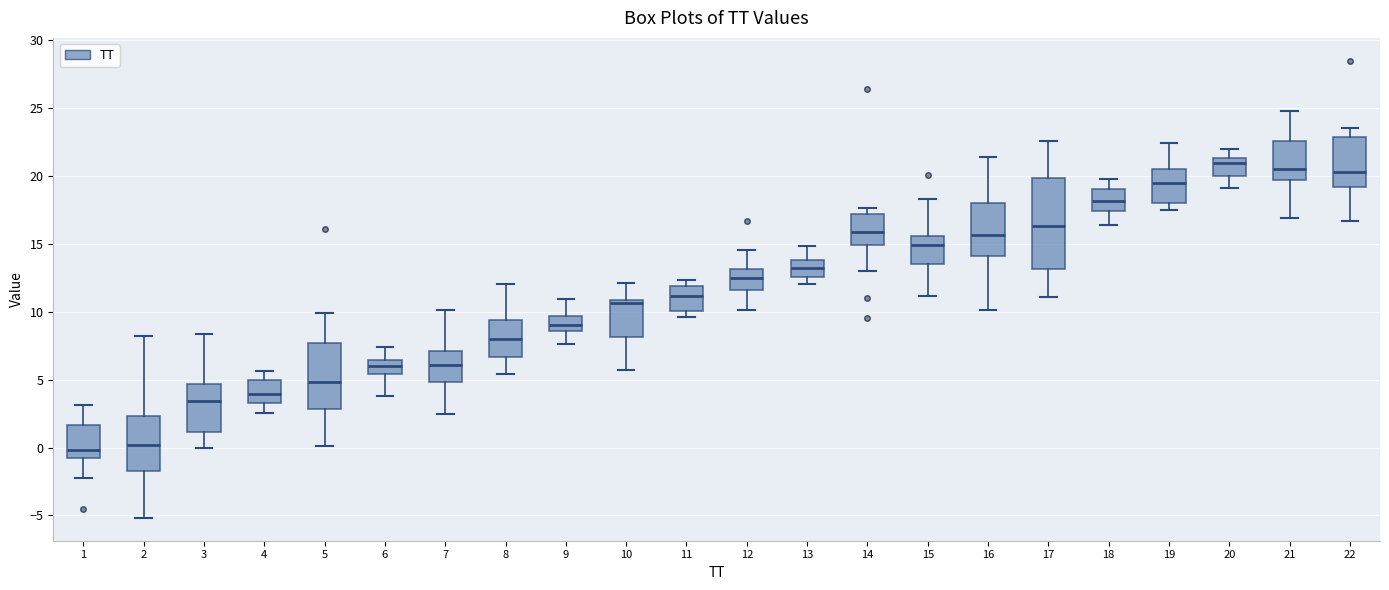

Reading left to right, read every box against the y-axis: the position of its median line, the range the box covers, and the ends of its whiskers. The values are not printed on the chart, so give them approximately, as read against the axis.

1: median 0.0, box -1.0 to 1.5, whiskers -2.0 to 3.0
2: median 0.0, box -1.5 to 2.5, whiskers -5.0 to 8.0
3: median 3.5, box 1.0 to 4.5, whiskers 0.0 to 8.5
4: median 4.0, box 3.5 to 5.0, whiskers 2.5 to 5.5
5: median 5.0, box 3.0 to 7.5, whiskers 0.0 to 10.0
6: median 6.0, box 5.5 to 6.5, whiskers 4.0 to 7.5
7: median 6.0, box 5.0 to 7.0, whiskers 2.5 to 10.0
8: median 8.0, box 6.5 to 9.5, whiskers 5.5 to 12.0
9: median 9.0, box 8.5 to 9.5, whiskers 7.5 to 11.0
10: median 10.5, box 8.0 to 11.0, whiskers 5.5 to 12.0
11: median 11.0, box 10.0 to 12.0, whiskers 9.5 to 12.5
12: median 12.5, box 11.5 to 13.0, whiskers 10.0 to 14.5
13: median 13.0, box 12.5 to 14.0, whiskers 12.0 to 15.0
14: median 16.0, box 15.0 to 17.0, whiskers 13.0 to 17.5
15: median 15.0, box 13.5 to 15.5, whiskers 11.0 to 18.5
16: median 15.5, box 14.0 to 18.0, whiskers 10.0 to 21.5
17: median 16.5, box 13.0 to 20.0, whiskers 11.0 to 22.5
18: median 18.0, box 17.5 to 19.0, whiskers 16.5 to 20.0
19: median 19.5, box 18.0 to 20.5, whiskers 17.5 to 22.5
20: median 21.0, box 20.0 to 21.5, whiskers 19.0 to 22.0
21: median 20.5, box 19.5 to 22.5, whiskers 17.0 to 24.5
22: median 20.5, box 19.0 to 23.0, whiskers 16.5 to 23.5